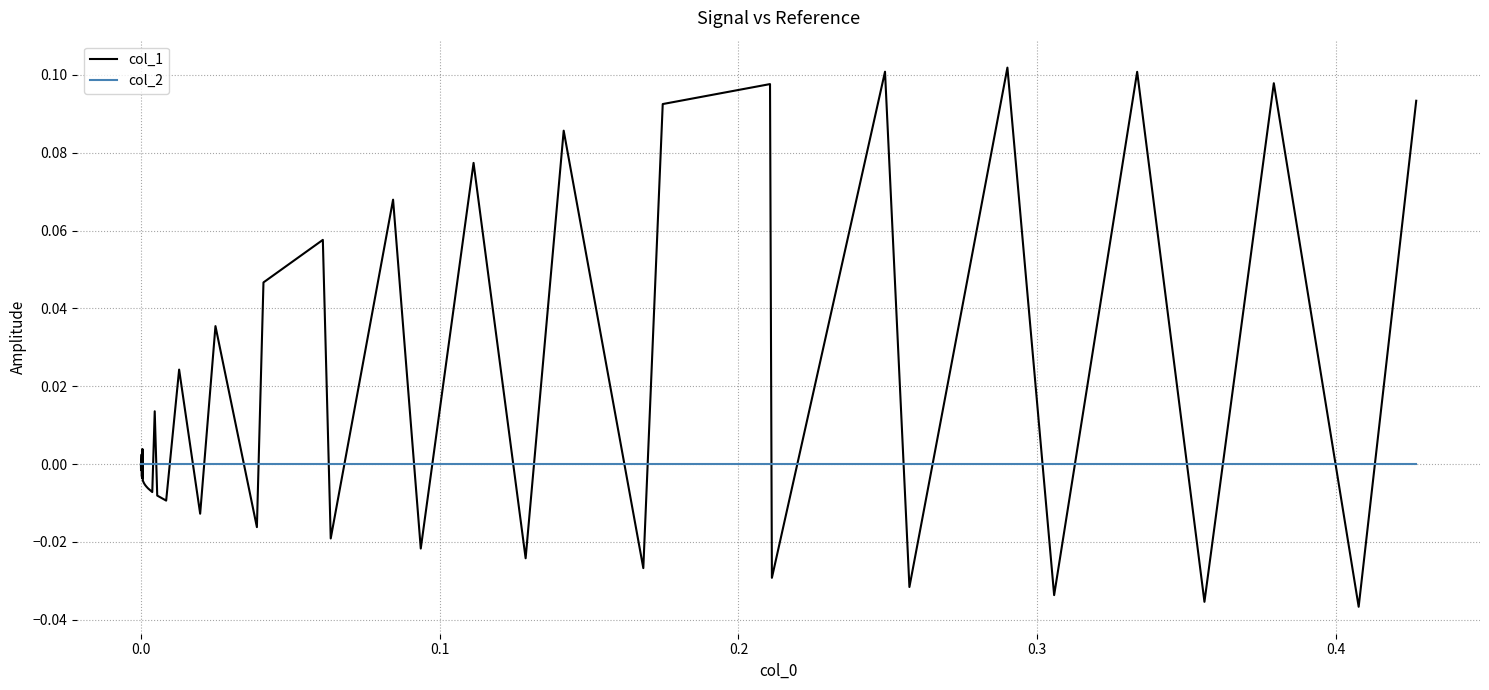

True or false: col_1 has more than 0 points higher than both neighbors.

True